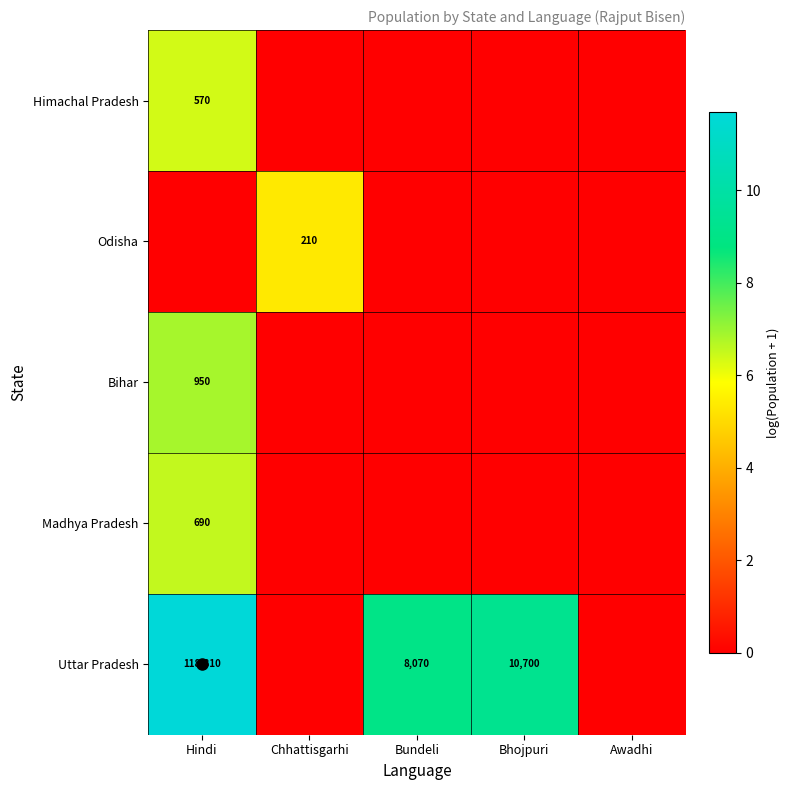

Which series has the largest total across all categories?

Uttar Pradesh